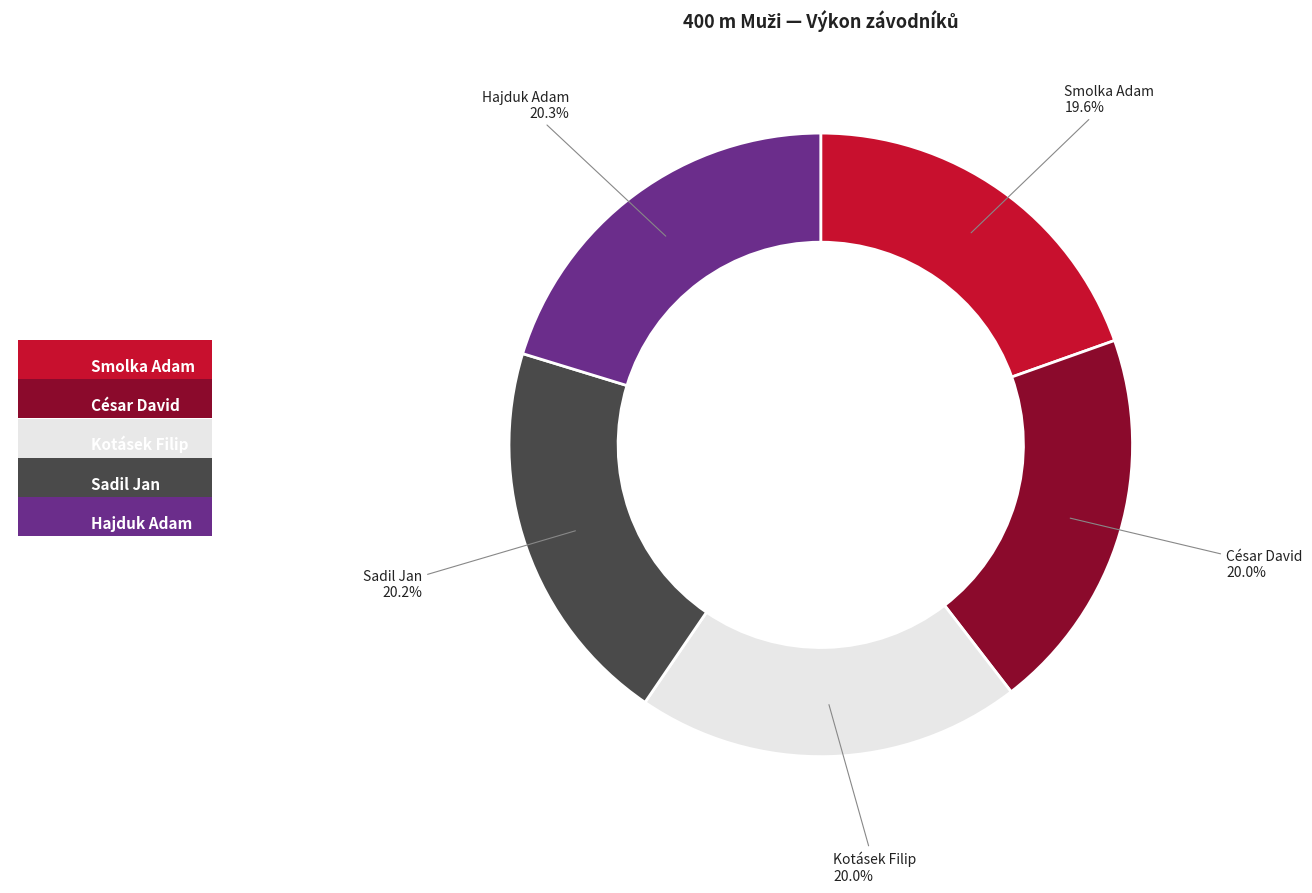

True or false: Smolka Adam accounts for 13% of the total.

False